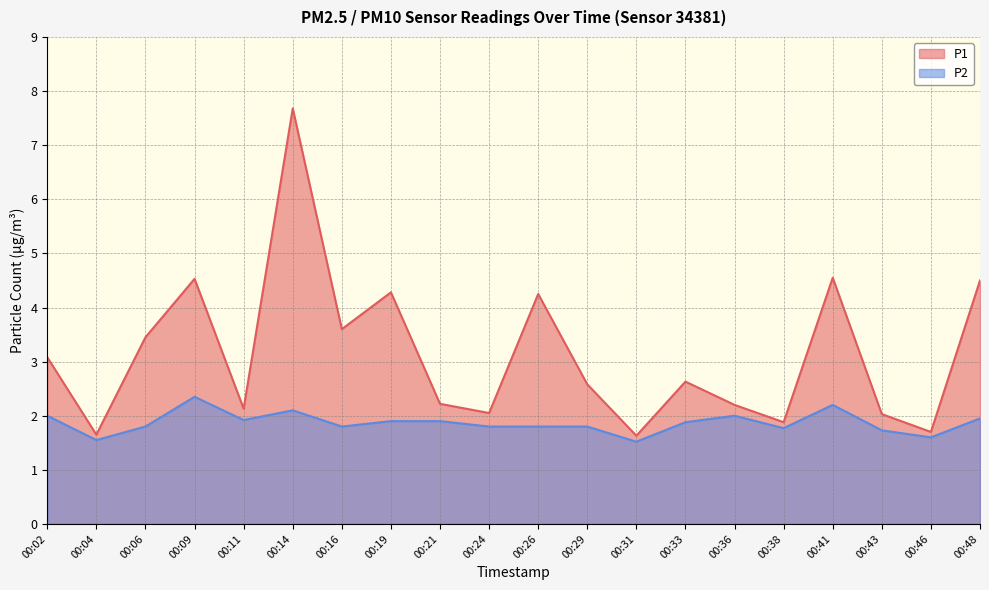

What is the difference between the second highest and second lowest values in the P2 series?

0.7